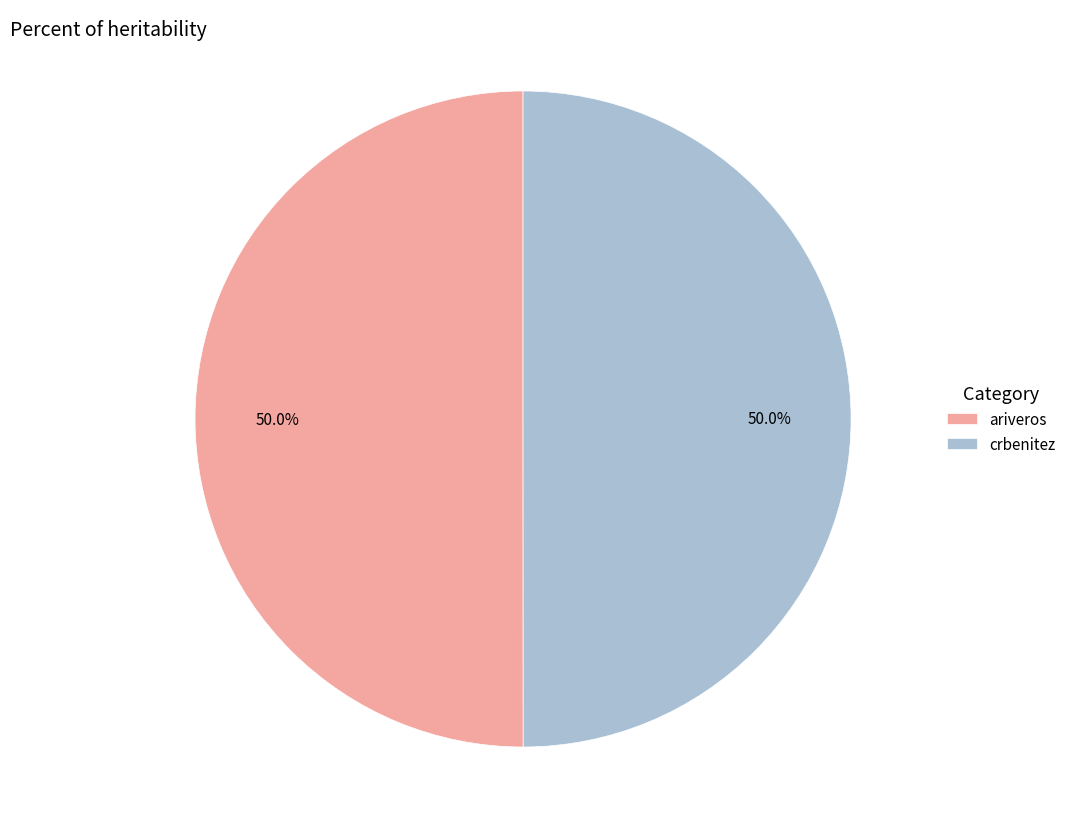

Is the sum of crbenitez and ariveros greater than half?

Yes